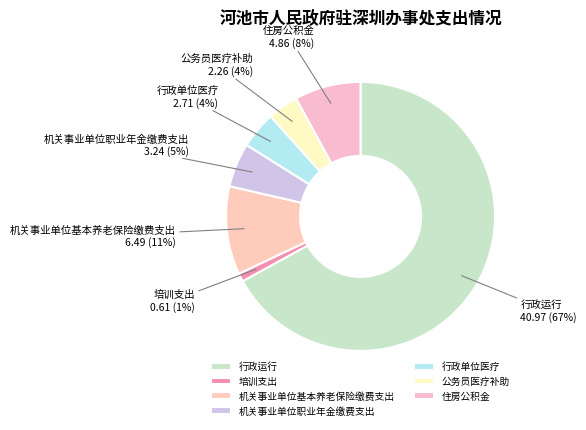

What is the smallest slice in the pie chart?

培训支出